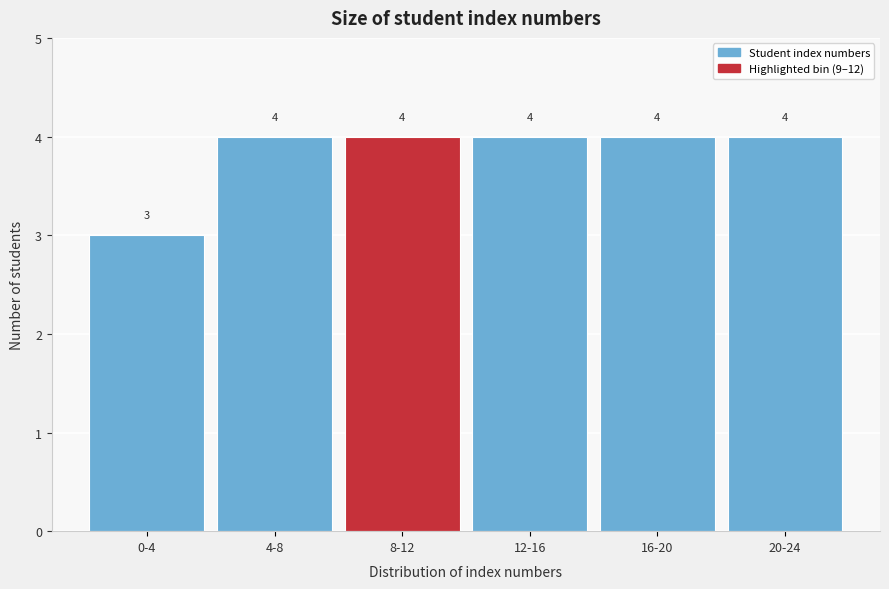

Reading right to left, transcribe all the data shown in this chart.

20-24=4	16-20=4	12-16=4	8-12=4	4-8=4	0-4=3